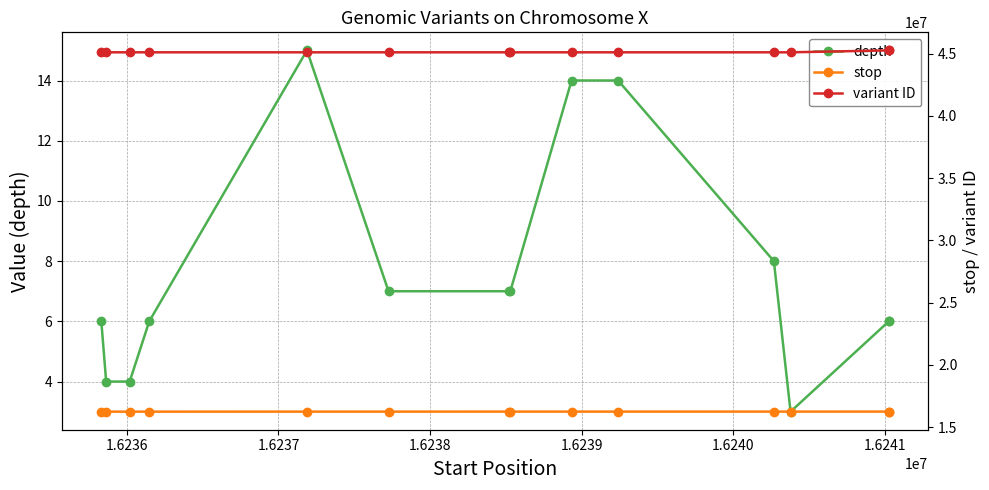

Is this an area chart (filled region under the line)?

No